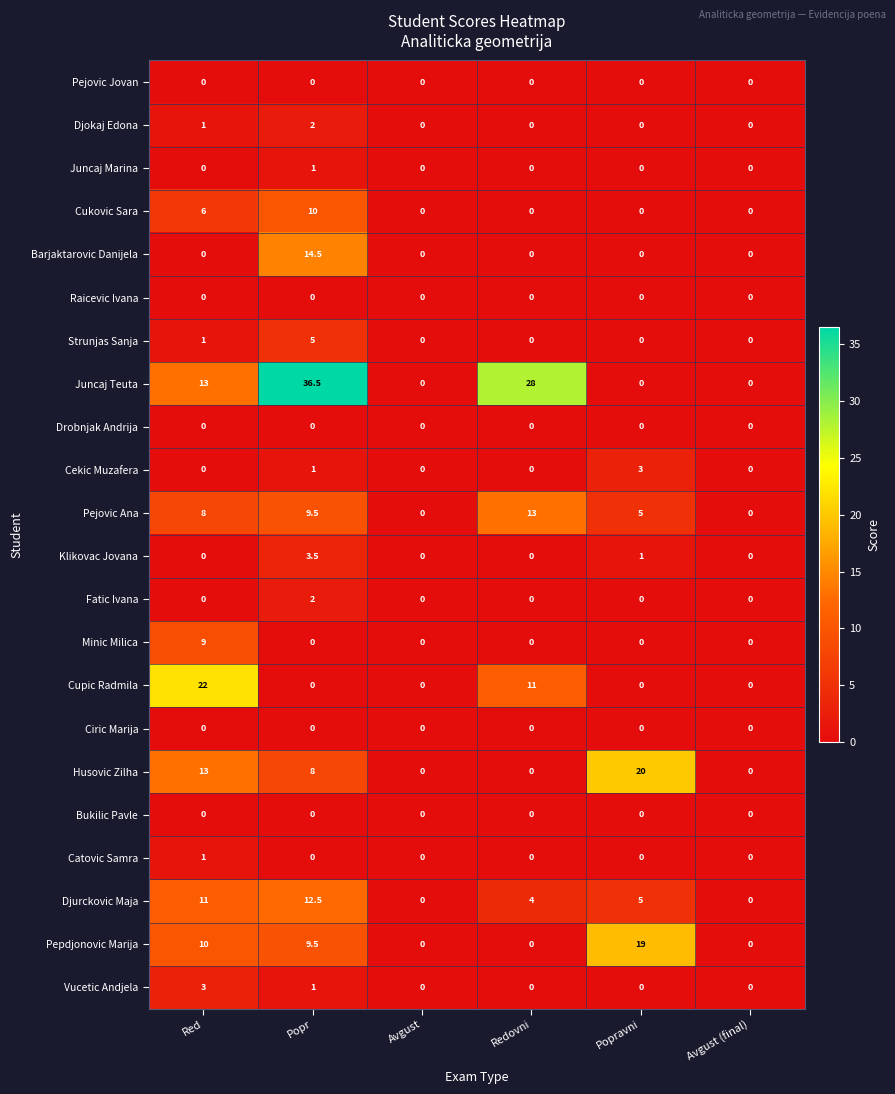

Which series has the largest range (max minus min)?

Juncaj Teuta